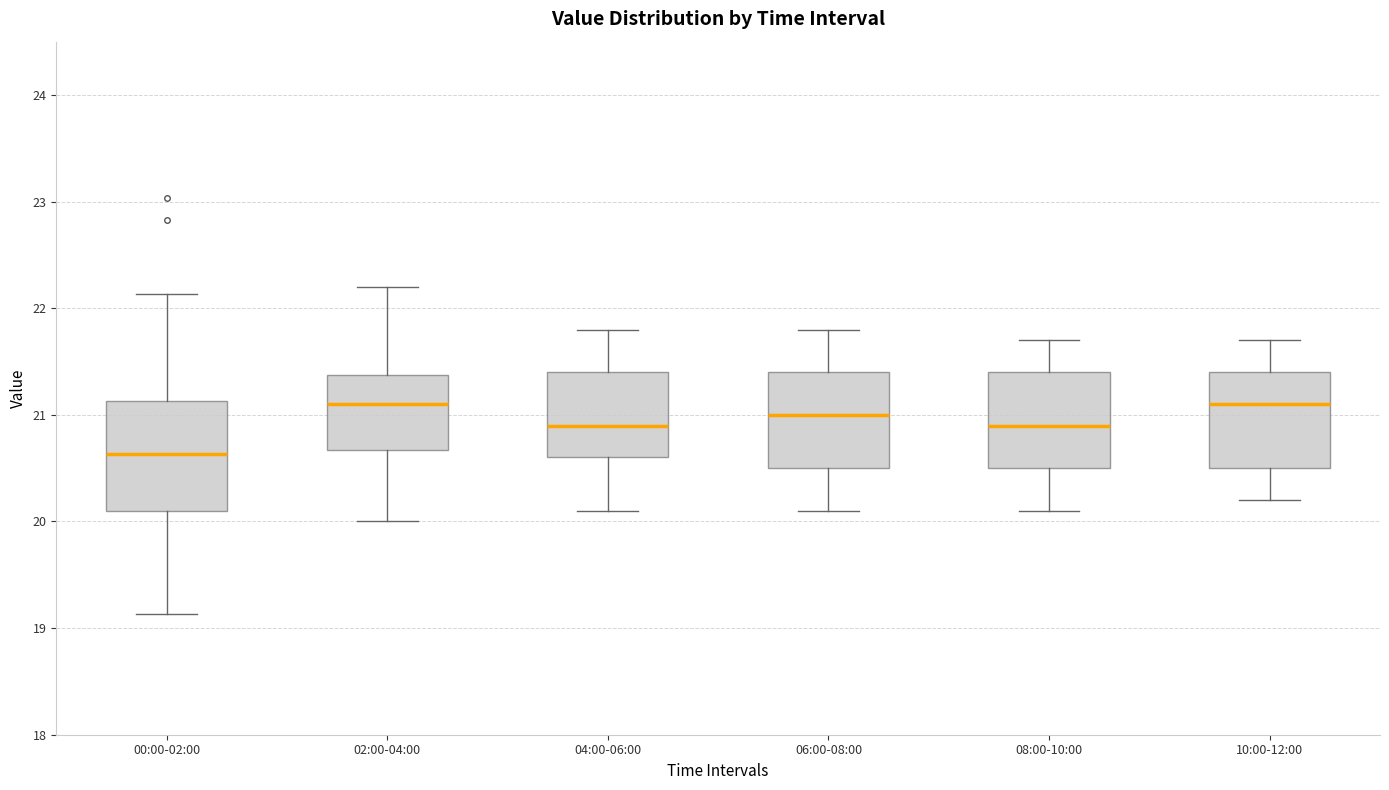

Reading left to right, transcribe this box plot: for each box, give where its median line is, the range the box spans, and where its two whiskers end, as read against the y-axis. The values are not printed on the chart, so give them approximately, as read against the axis.

00:00-02:00: median 20.6, box 20.1 to 21.1, whiskers 19.1 to 22.1
02:00-04:00: median 21.1, box 20.7 to 21.4, whiskers 20.0 to 22.2
04:00-06:00: median 20.9, box 20.6 to 21.4, whiskers 20.1 to 21.8
06:00-08:00: median 21.0, box 20.5 to 21.4, whiskers 20.1 to 21.8
08:00-10:00: median 20.9, box 20.5 to 21.4, whiskers 20.1 to 21.7
10:00-12:00: median 21.1, box 20.5 to 21.4, whiskers 20.2 to 21.7